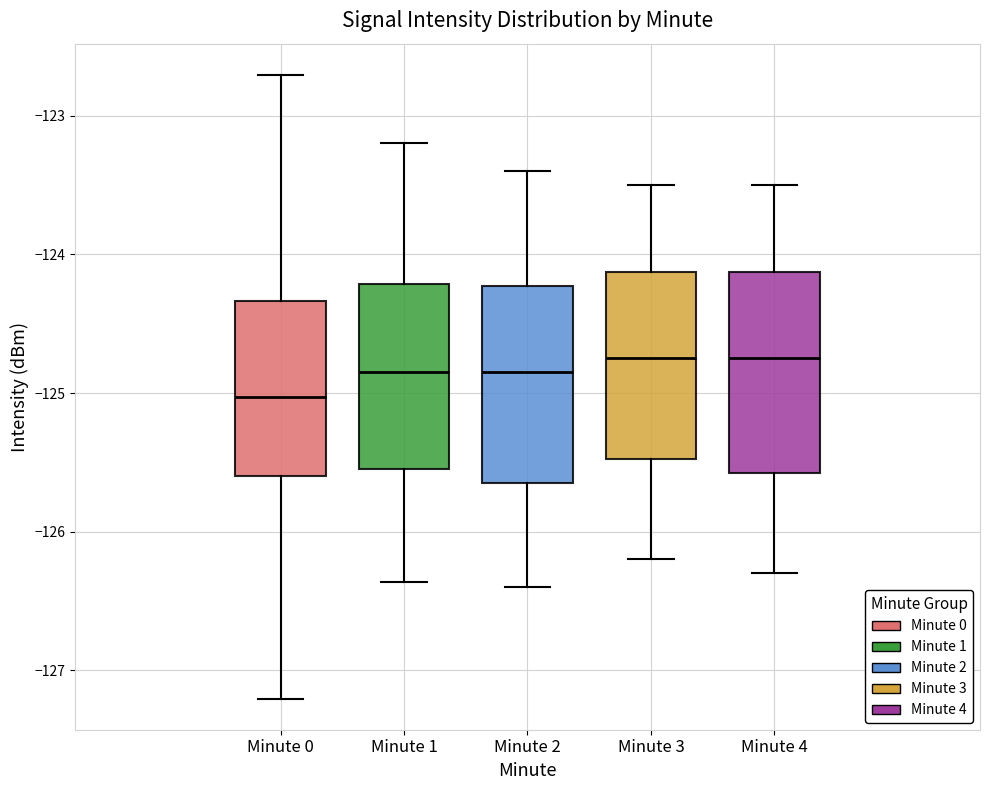

Where does the median line of the box for Minute 0 sit on the y-axis? The values are not printed on the chart, so give them approximately, as read against the axis.

-125.0